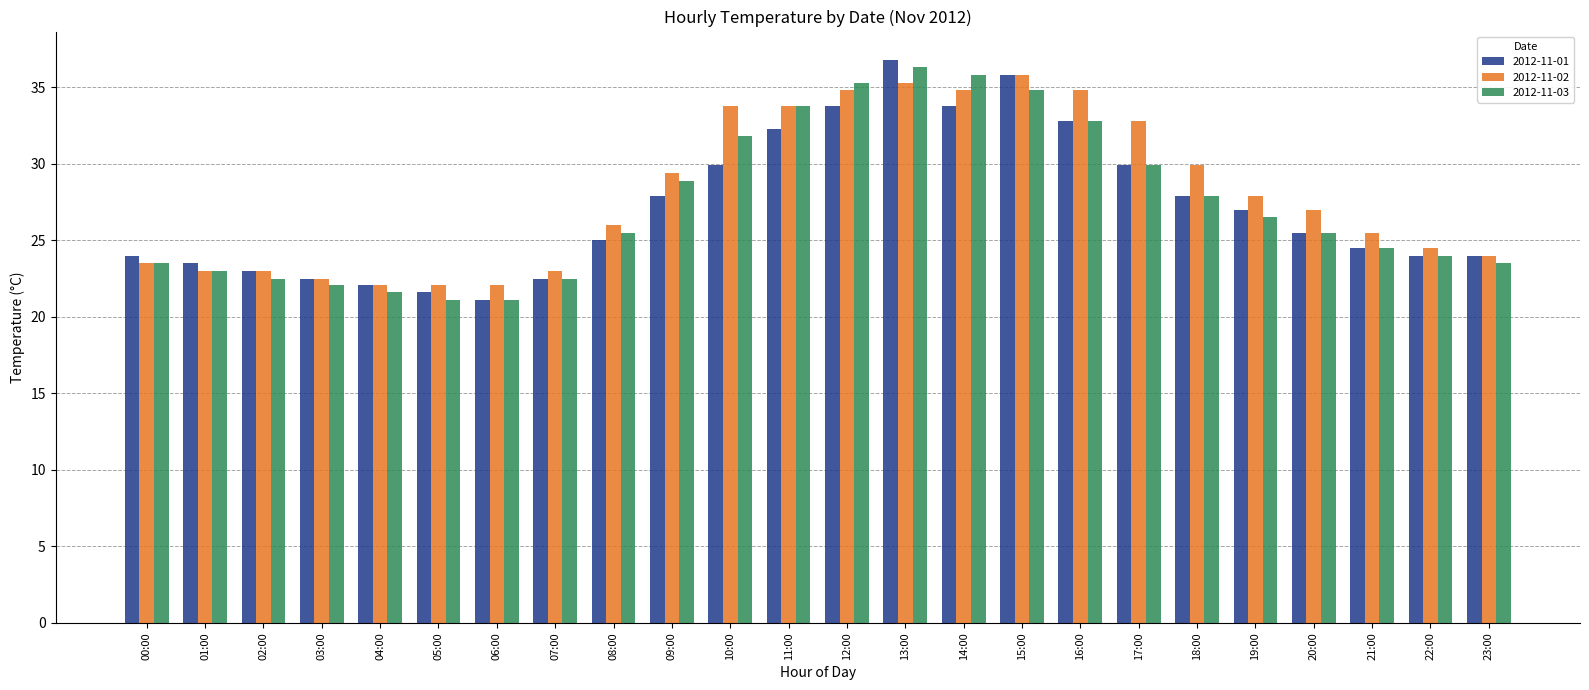

What is the difference between the 2012-11-02 values at 05:00 and 03:00?

0.4